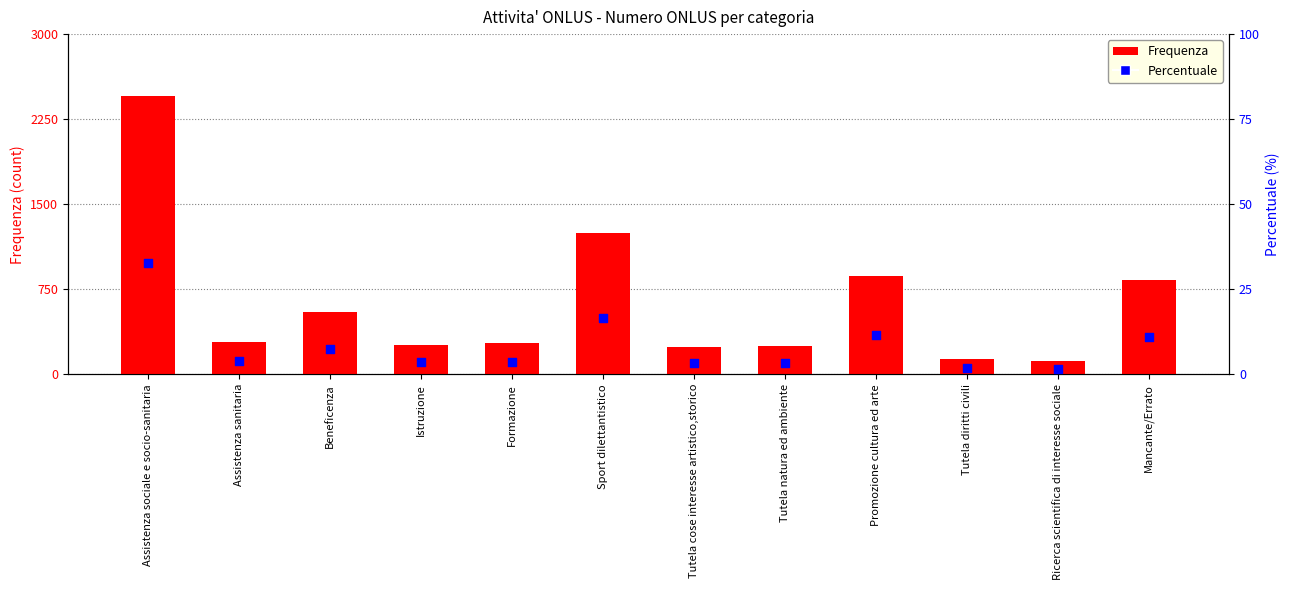

Which series has the largest Y range (max minus min)?

Frequenza